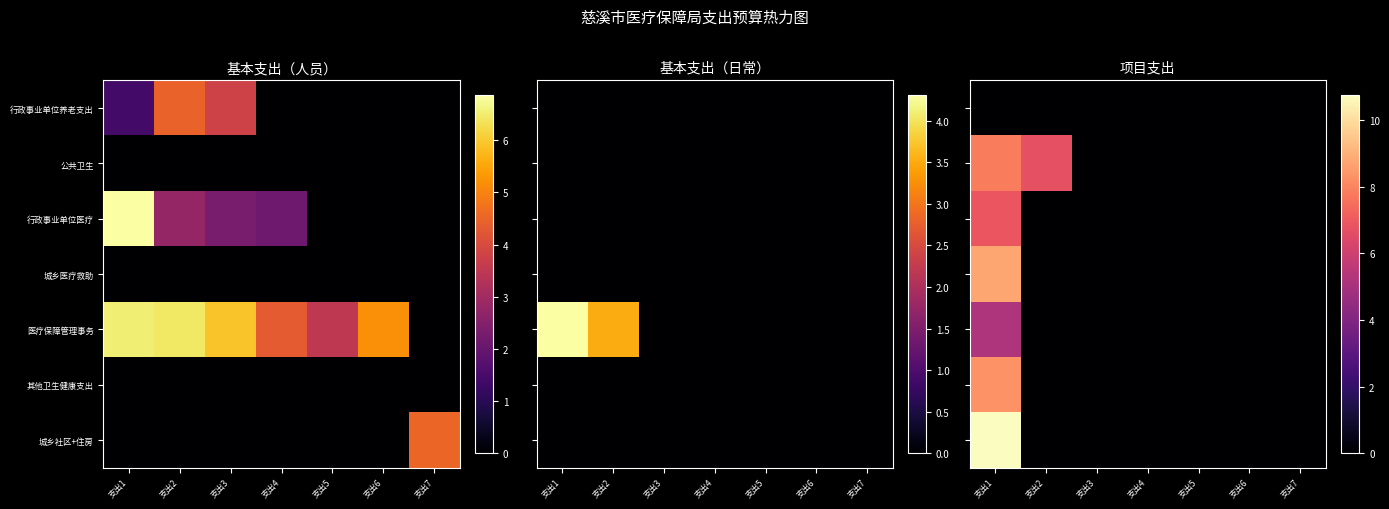

How many data points in 公共卫生 are above 0?

2